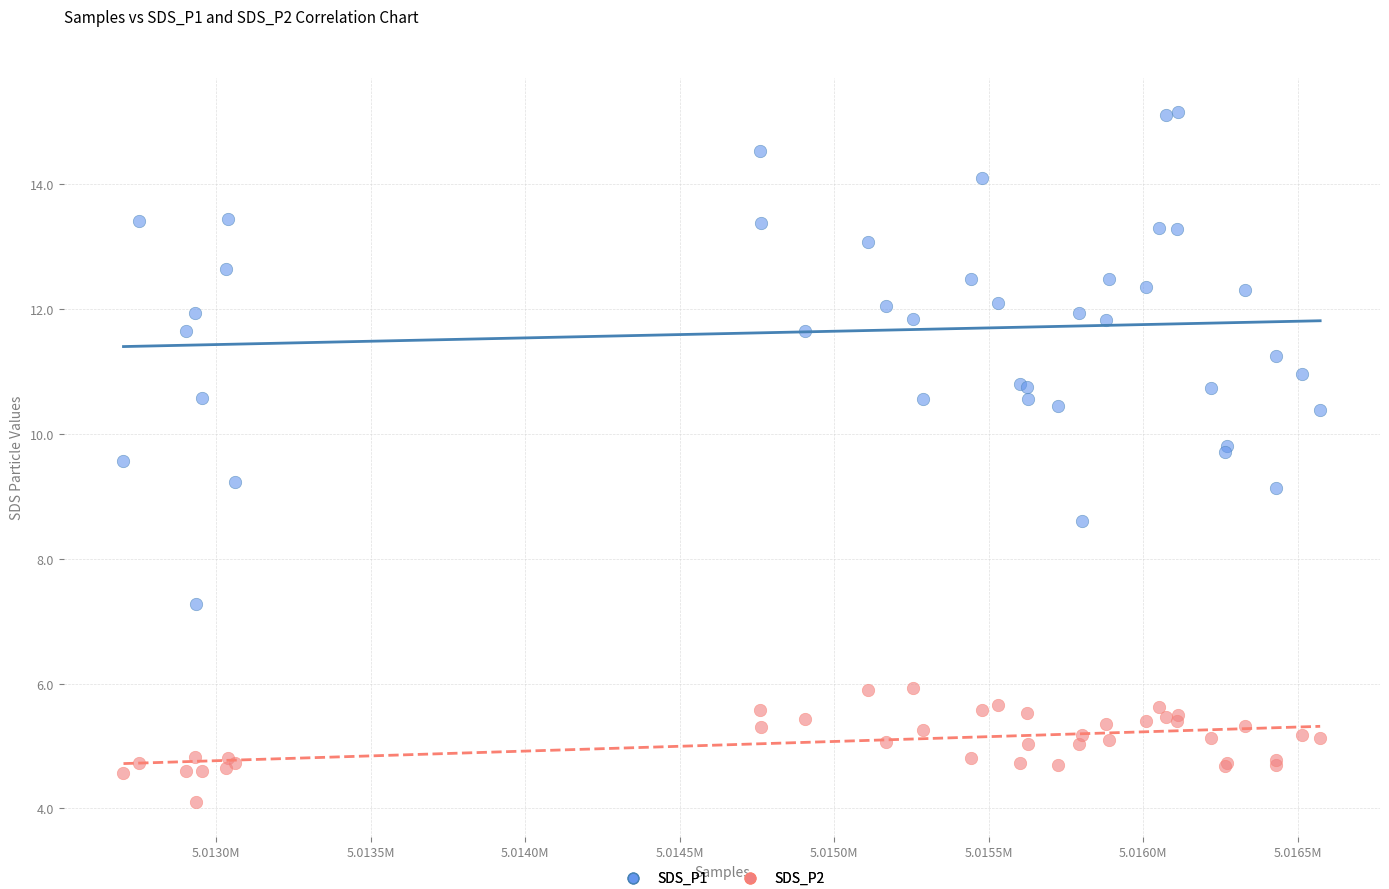

Which series contains the lowest Y value?

SDS_P2